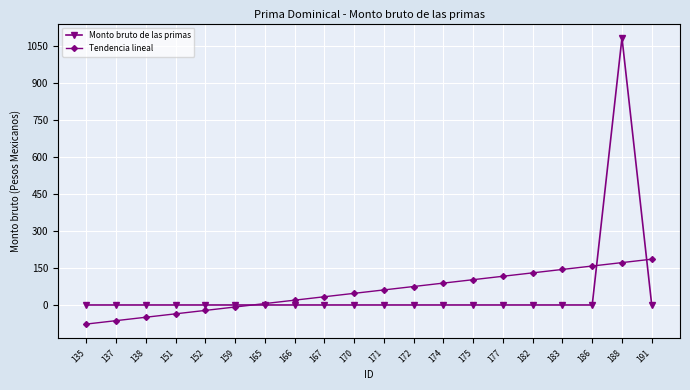

What is the sum of all Monto bruto de las primas values?

1084.0